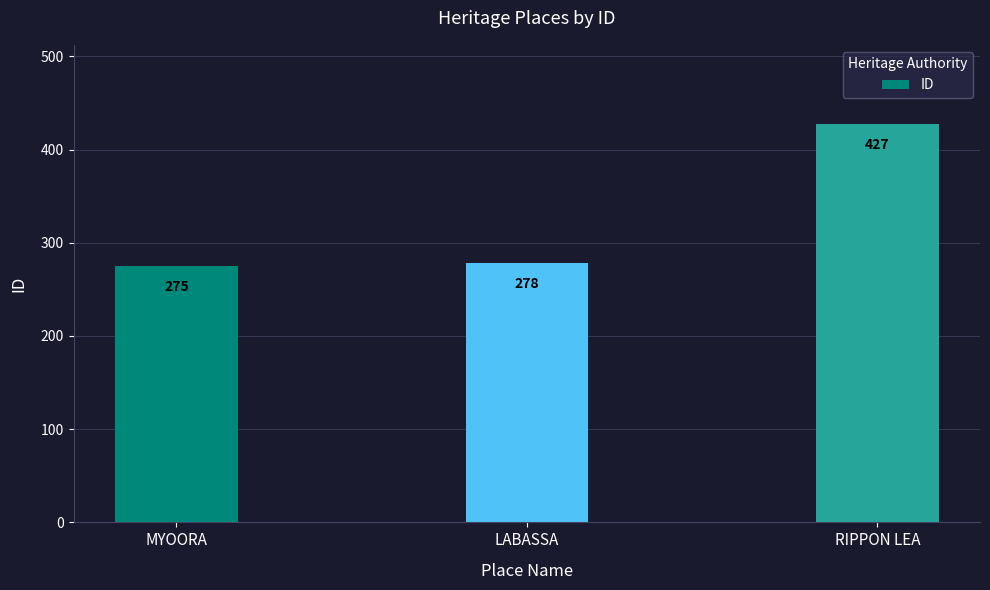

What is the greatest value displayed?

427